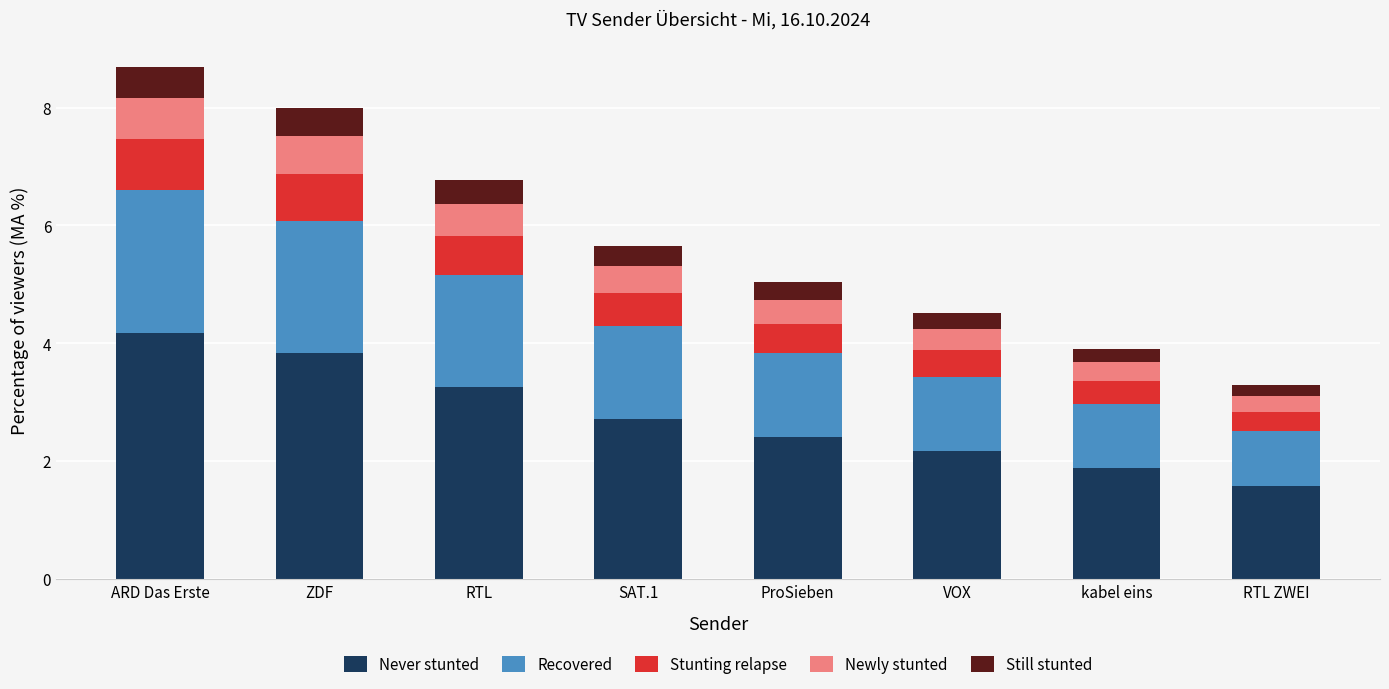

What is the minimum value for Never stunted?

1.6